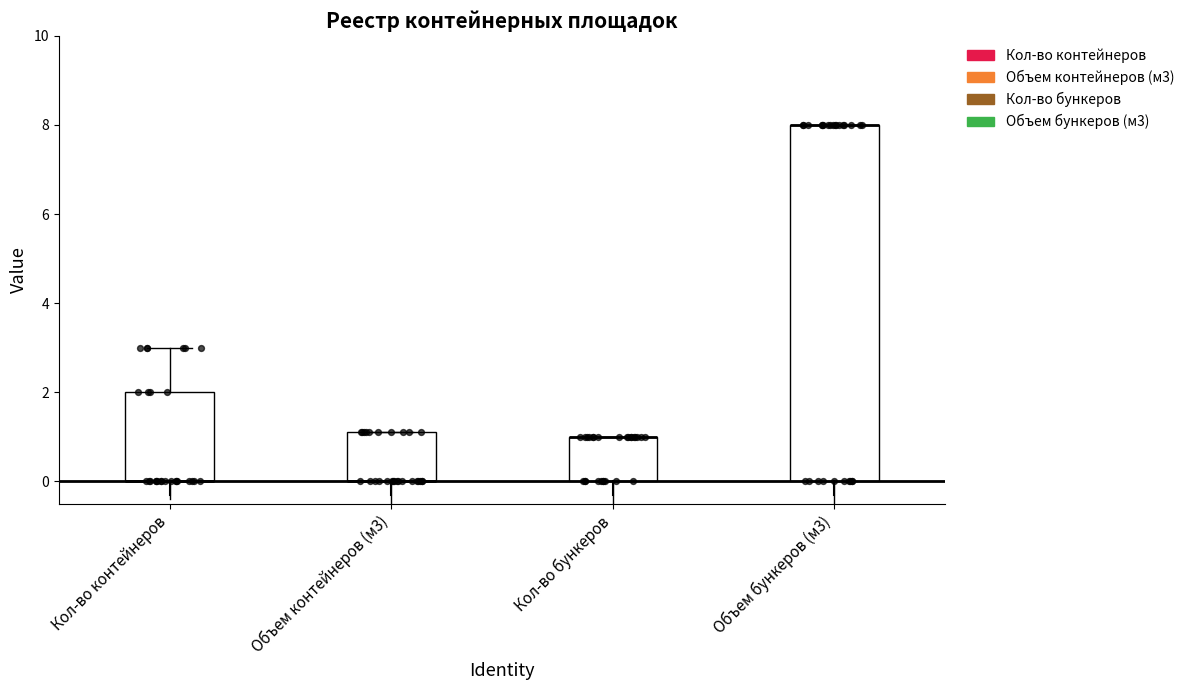

Reading left to right, transcribe this box plot: for each box, give where its median line is, the range the box spans, and where its two whiskers end, as read against the y-axis. The values are not printed on the chart, so give them approximately, as read against the axis.

Кол-во контейнеров: median 0.0 (drawn on the box's lower edge), box 0.0 to 2.0, whiskers 0.0 to 3.0
Объем контейнеров (м3): median 0.0 (drawn on the box's lower edge), box 0.0 to 1.2, whiskers 0.0 to 1.2
Кол-во бункеров: median 1.0 (drawn on the box's upper edge), box 0.0 to 1.0, whiskers 0.0 to 1.0
Объем бункеров (м3): median 8.0 (drawn on the box's upper edge), box 0.0 to 8.0, whiskers 0.0 to 8.0